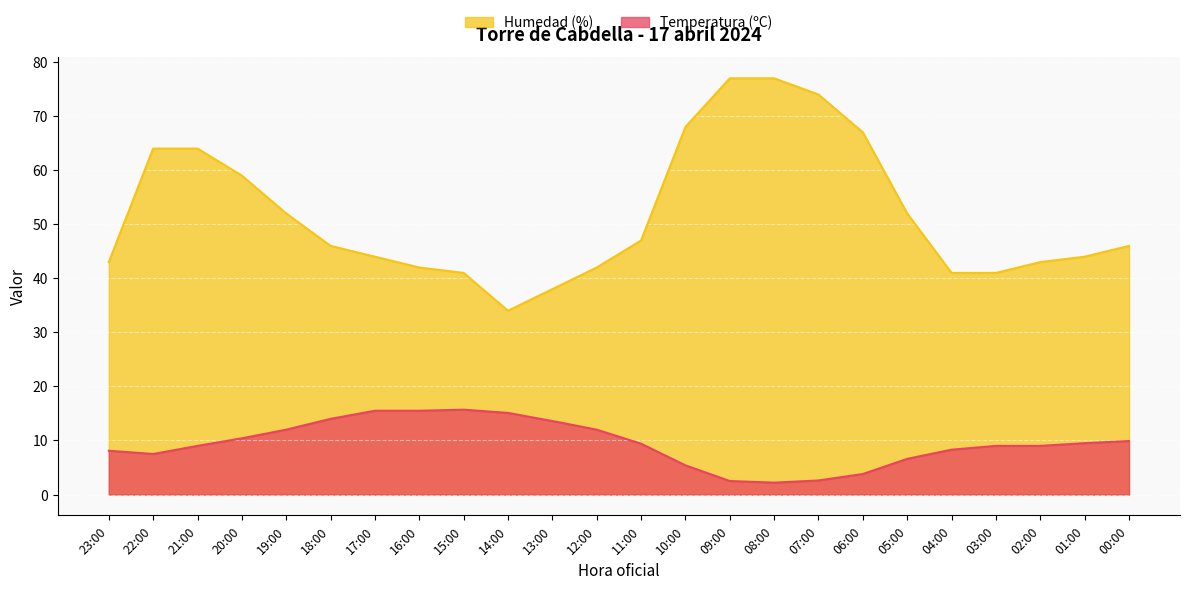

Rank the series by their average value, from highest to lowest.

Humedad (%), Temperatura (ºC)